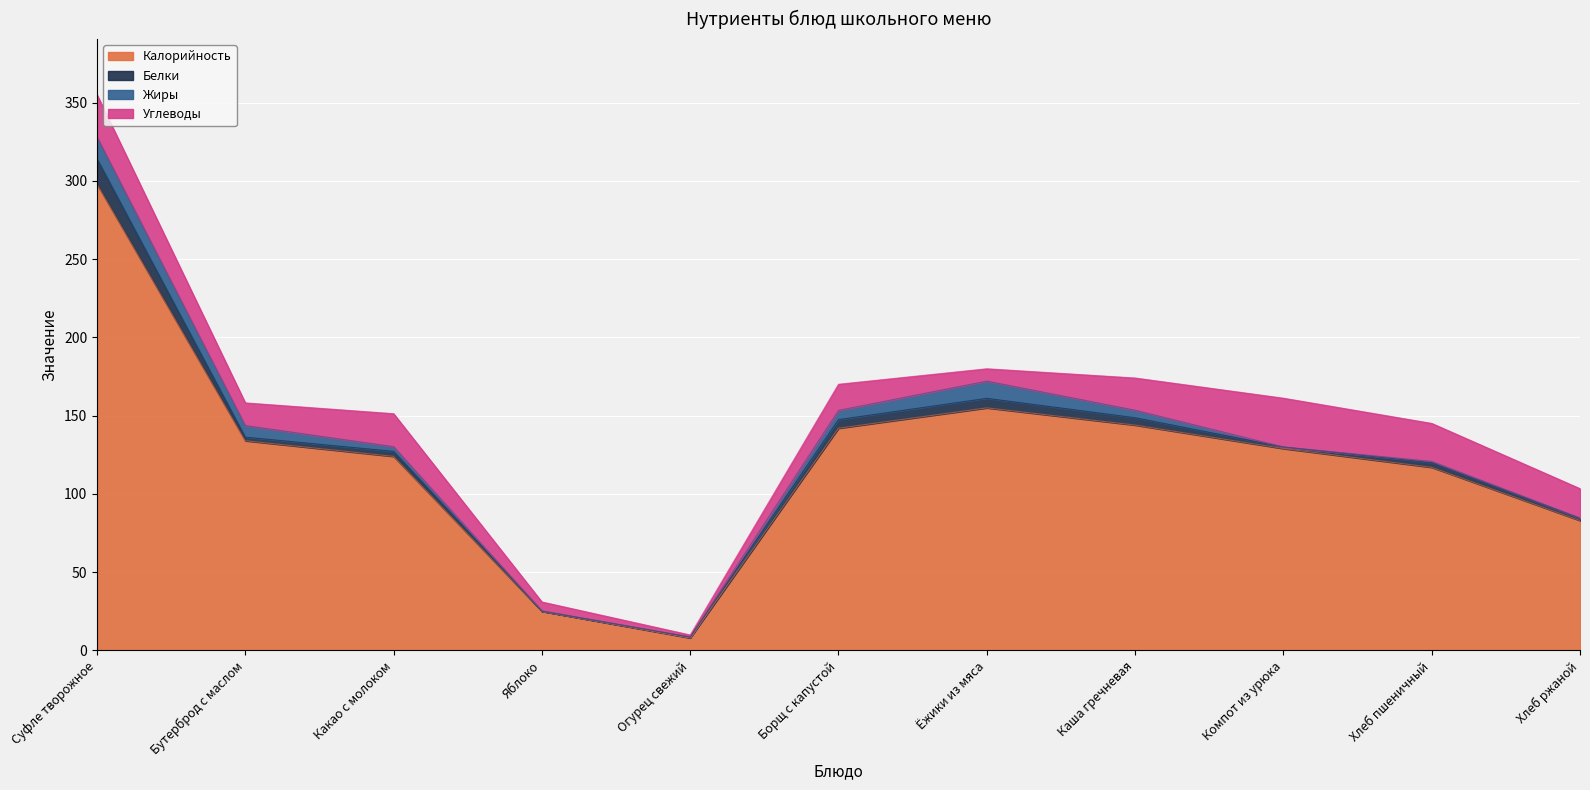

The value of Белки at Какао с молоком is 3.2. True or false?

True